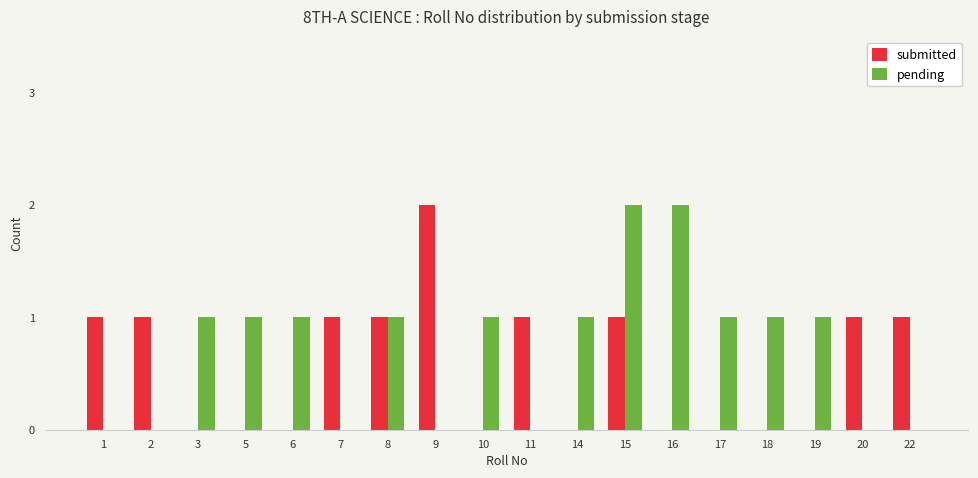

How many data points does each series have?

18